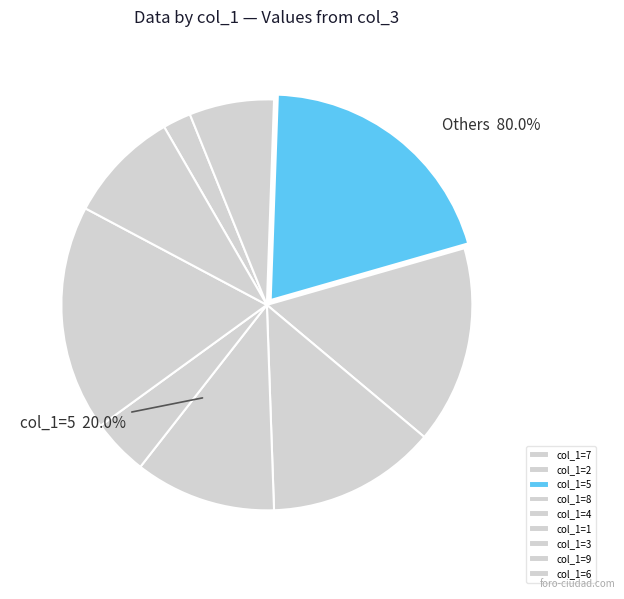

Is it true that 7 is 11% of the pie?

False